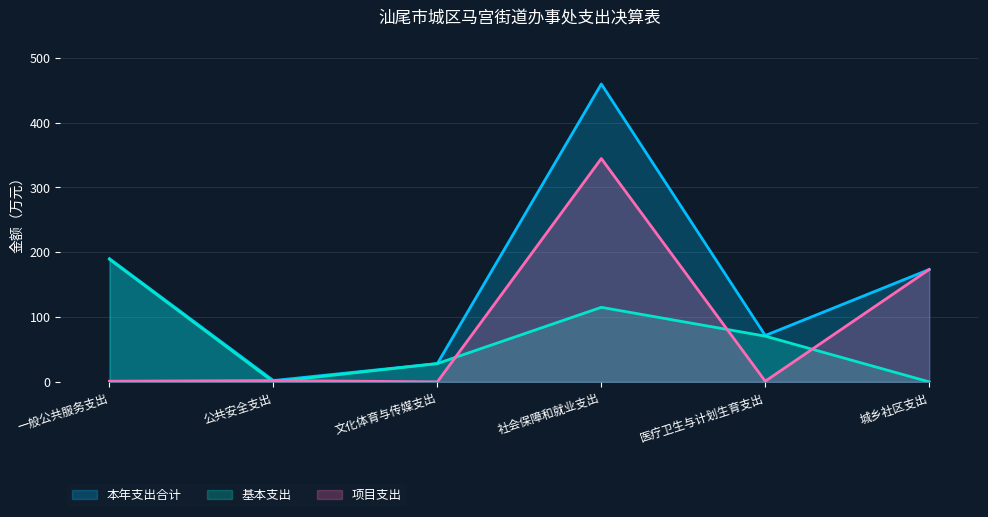

True or false: 本年支出合计 and 项目支出 cross at least once.

False